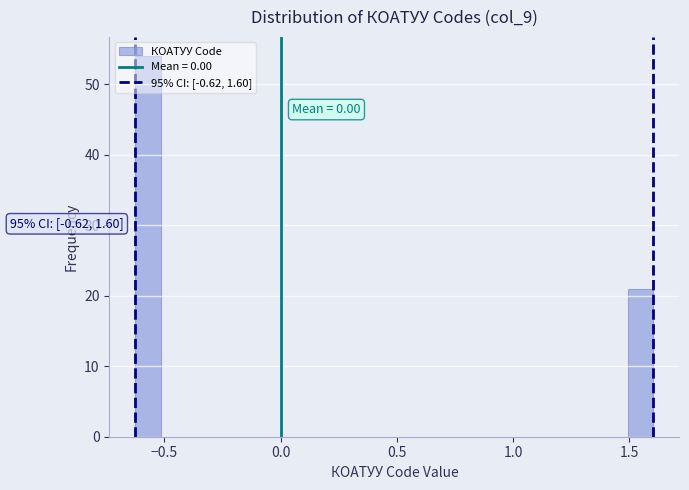

Around what value on the x-axis is the tallest bar? Give the approximate position of its centre, as read against the axis.

-0.55